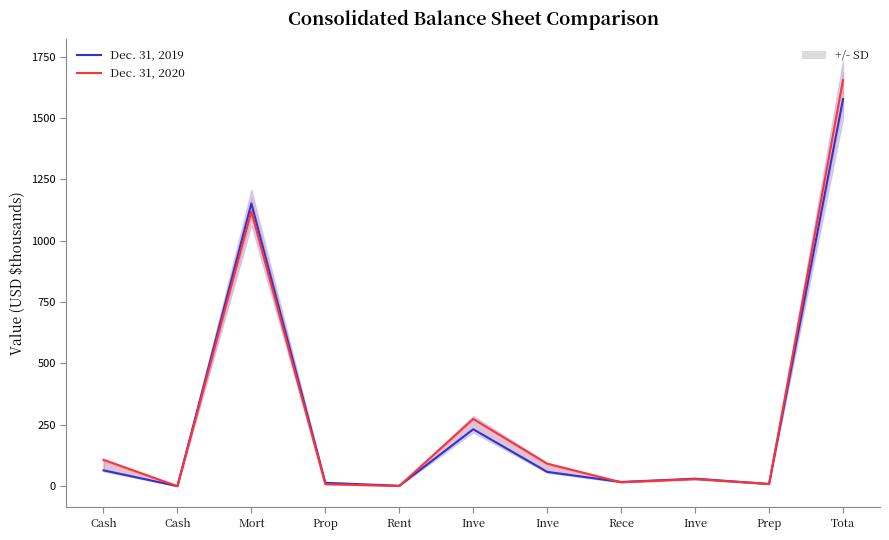

Rank the series at Prep from highest to lowest value.

Dec. 31, 2020, Dec. 31, 2019